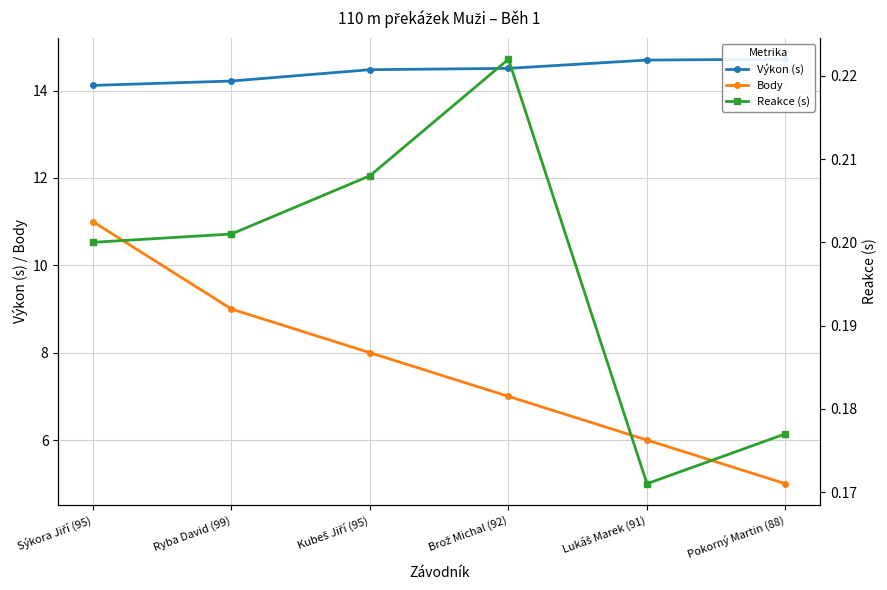

True or false: Reakce (s) has more than 0 interior local peaks.

True